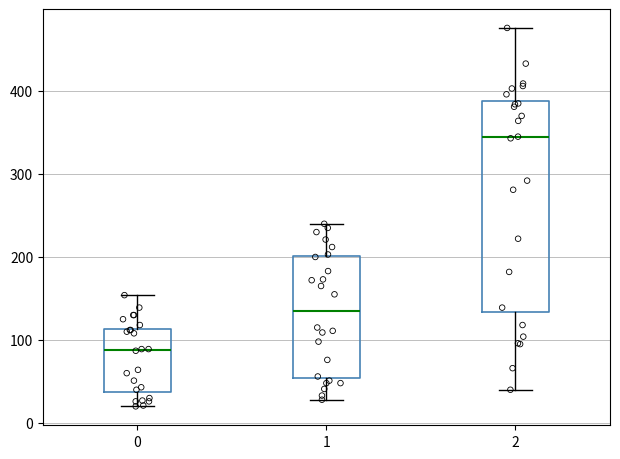

Comparing the boxes themselves (not the whiskers), which one is the tallest?

2